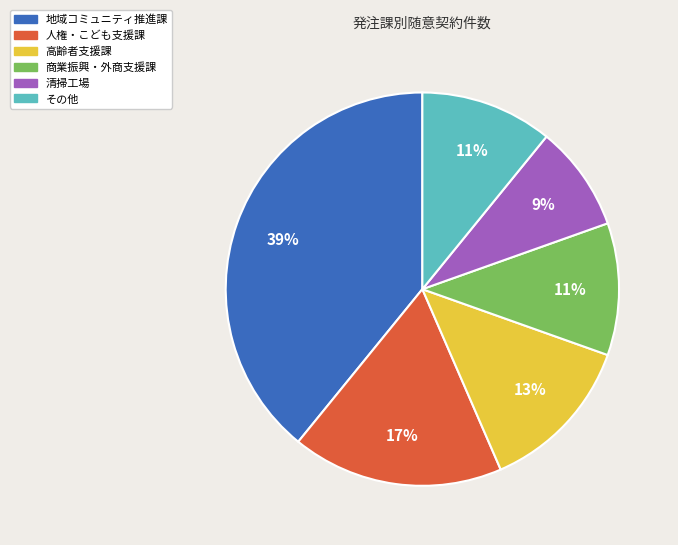

Does 商業振興・外商支援課 represent more than half of the total?

No